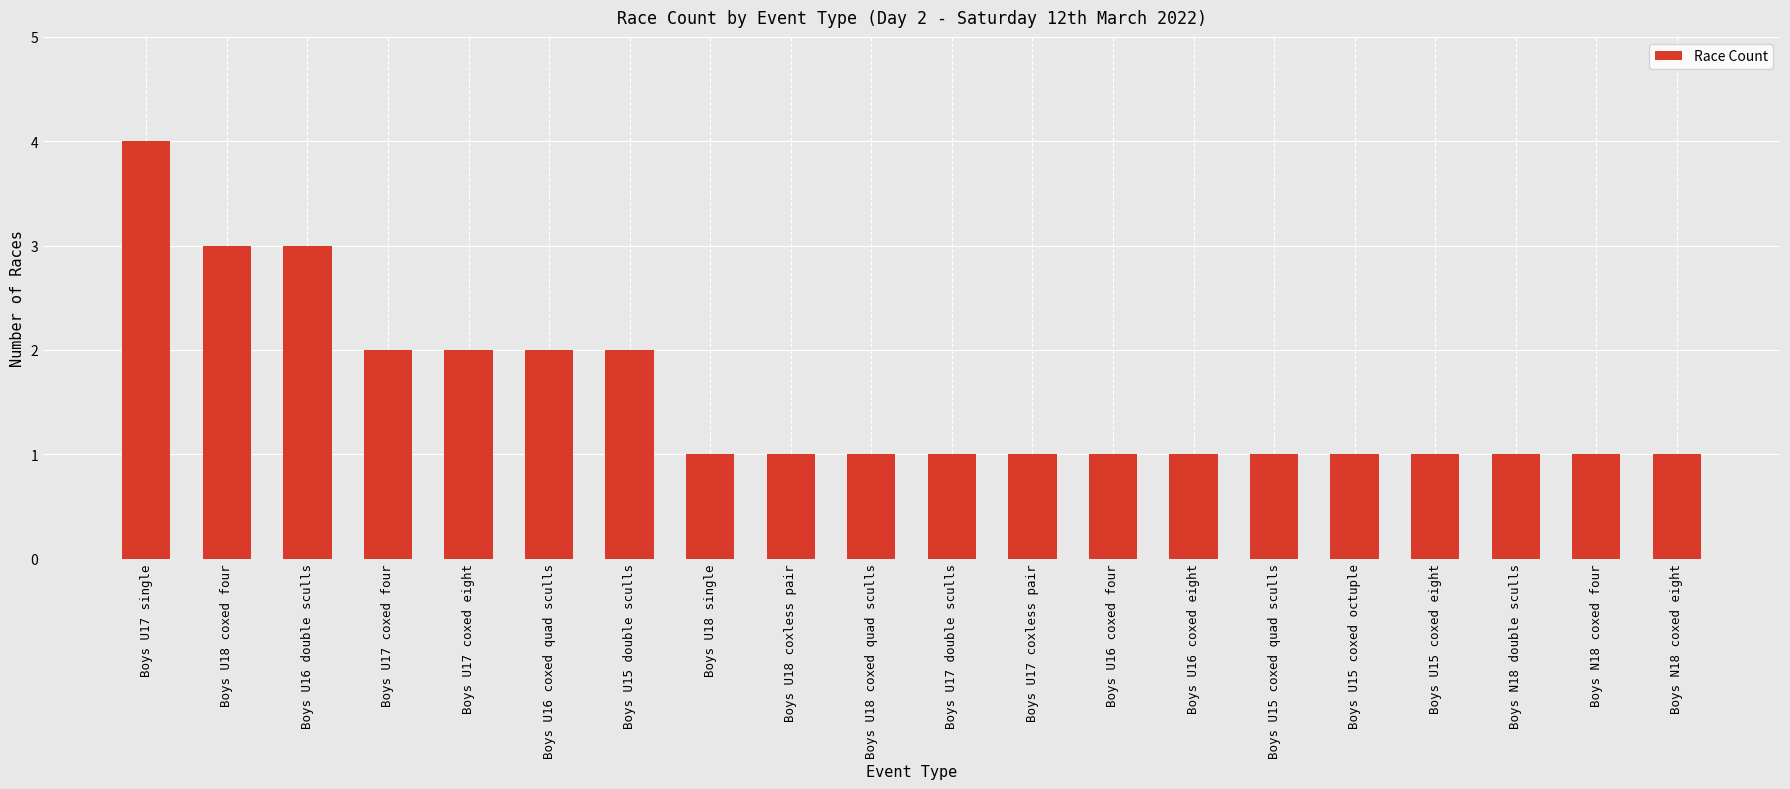

What is the difference between the values at Boys U17 double sculls and Boys U15 double sculls?

1